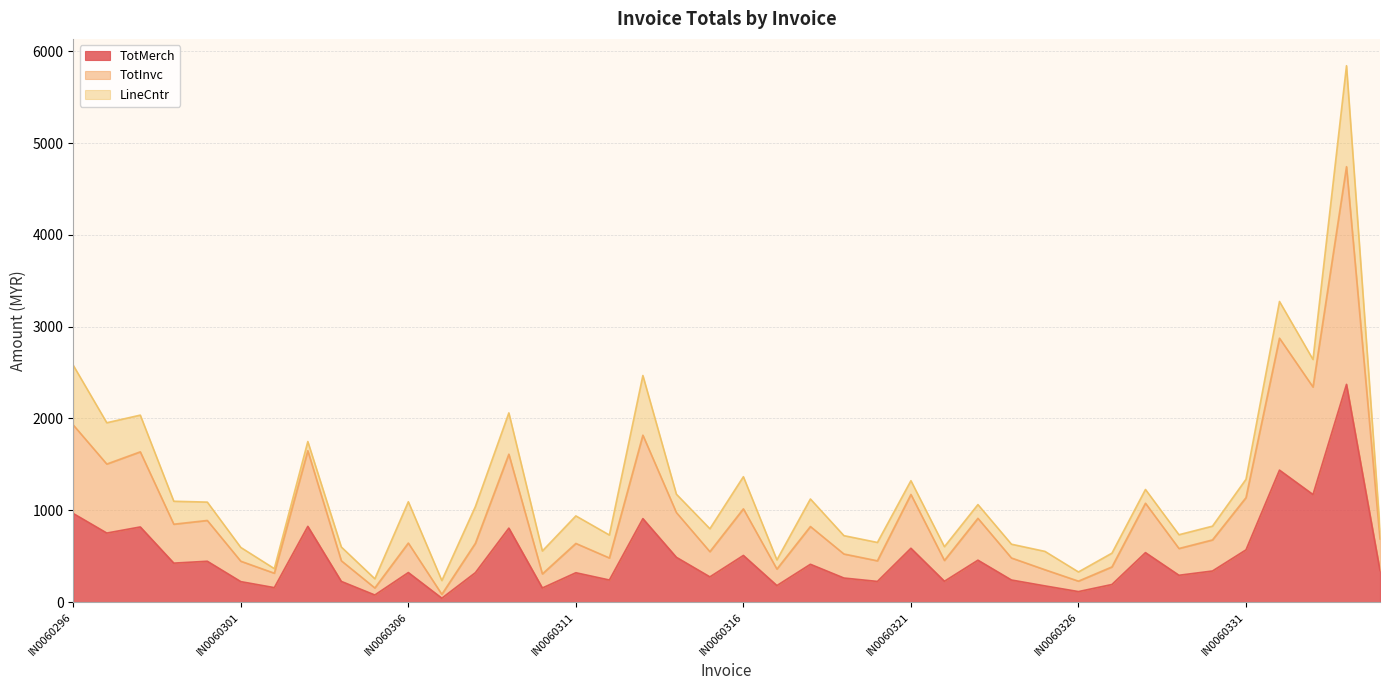

What is the value of the TotInvc point at the 31st from the left?

227.5